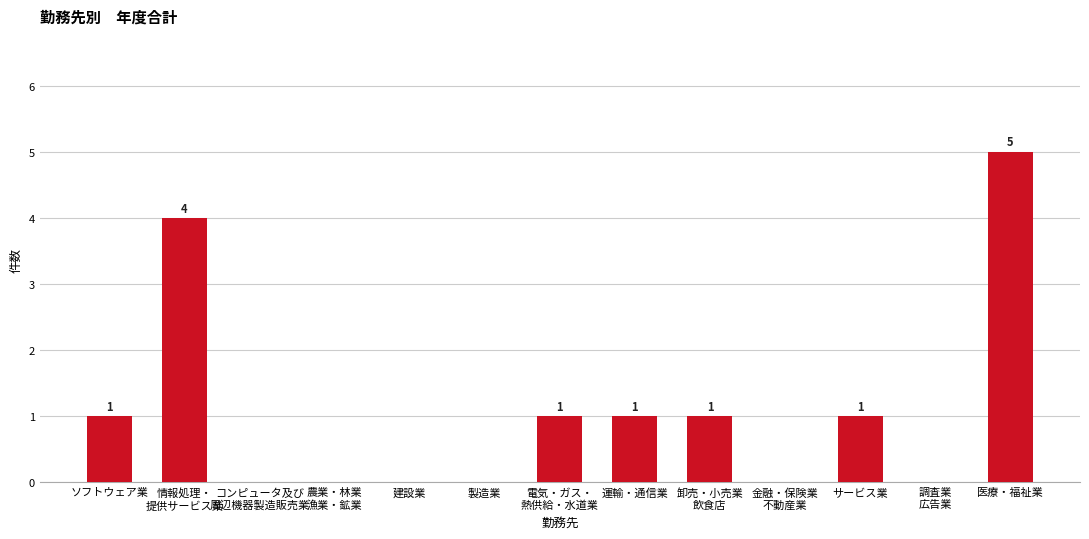

Which category has the highest value across all series?

医療・福祉業